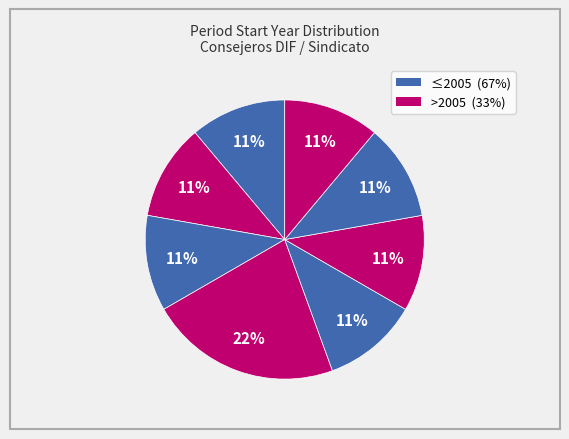

Count the number of slices in the pie.

8